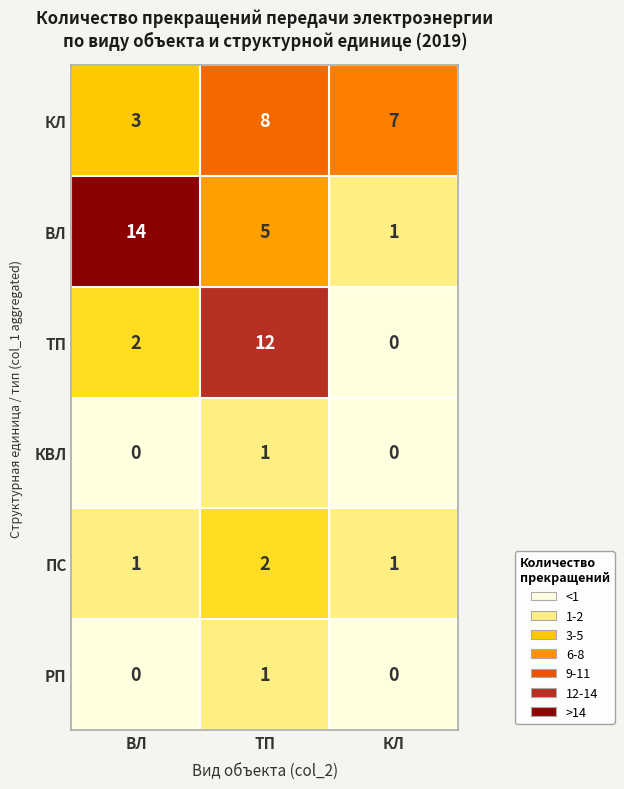

What is the spread (max minus min) of values at ТП?

11